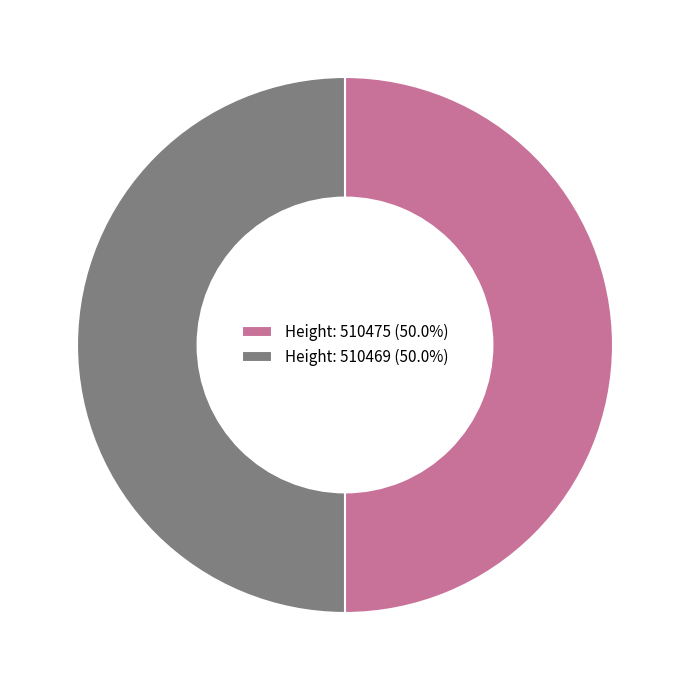

What is the ratio of the value at Height: 510475 (50.0%) to the value at Height: 510469 (50.0%)?

1.0